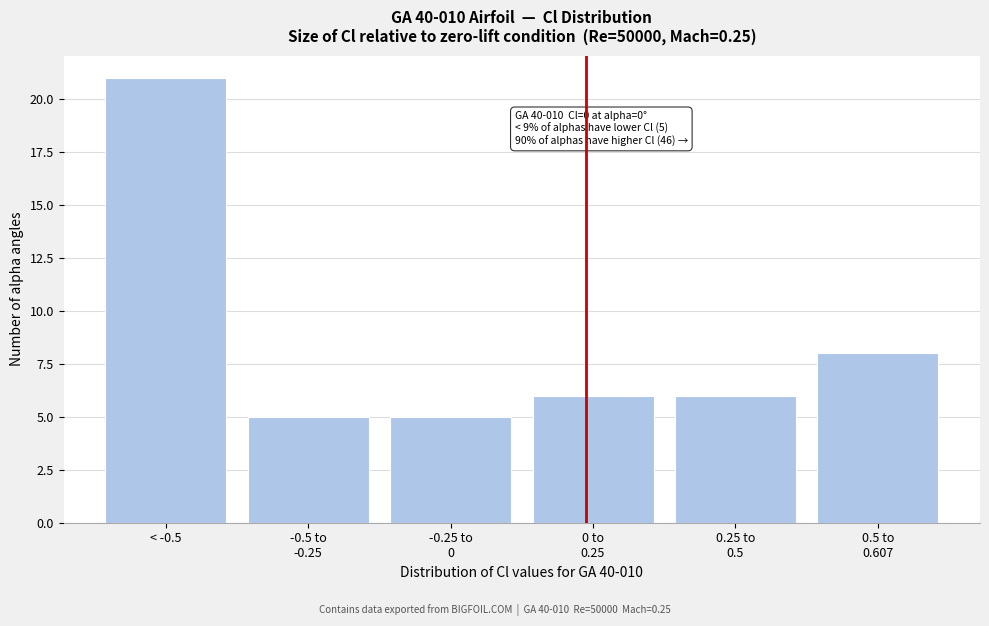

Reading left to right, list all the values displayed in this chart.

21	5	5	6	6	8